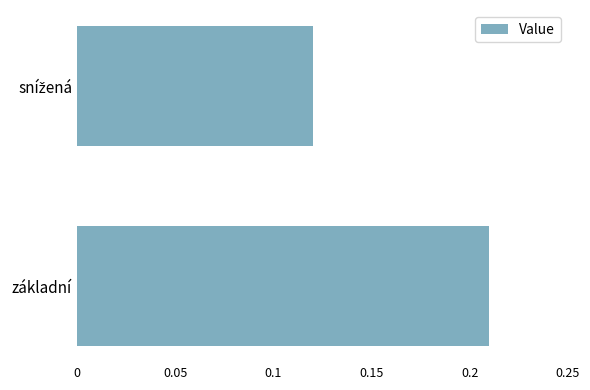

True or false: the data shows 0.4 at základní.

False